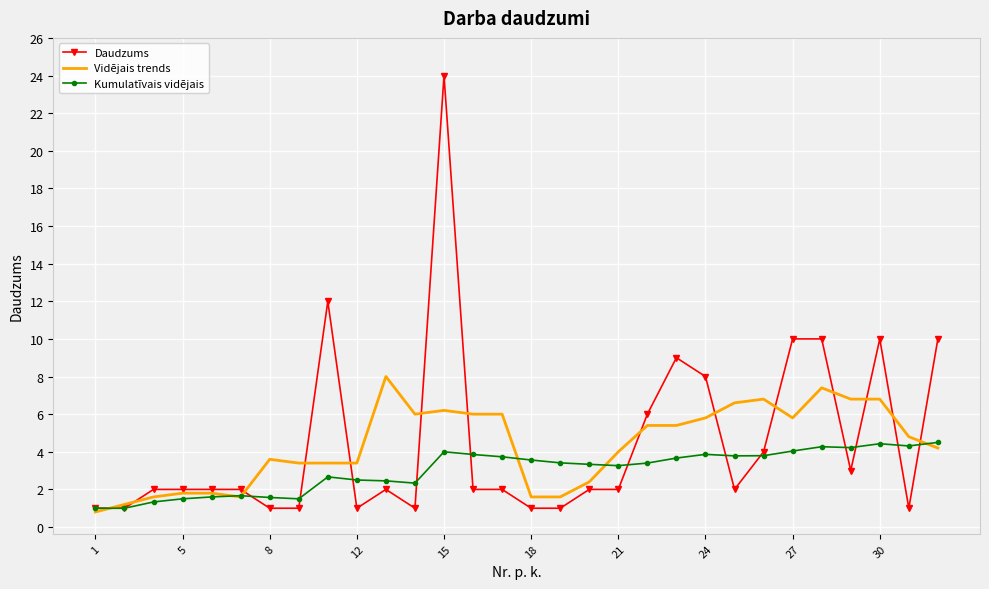

List the series in order of their peak value, highest first.

Daudzums, Vidējais trends, Kumulatīvais vidējais